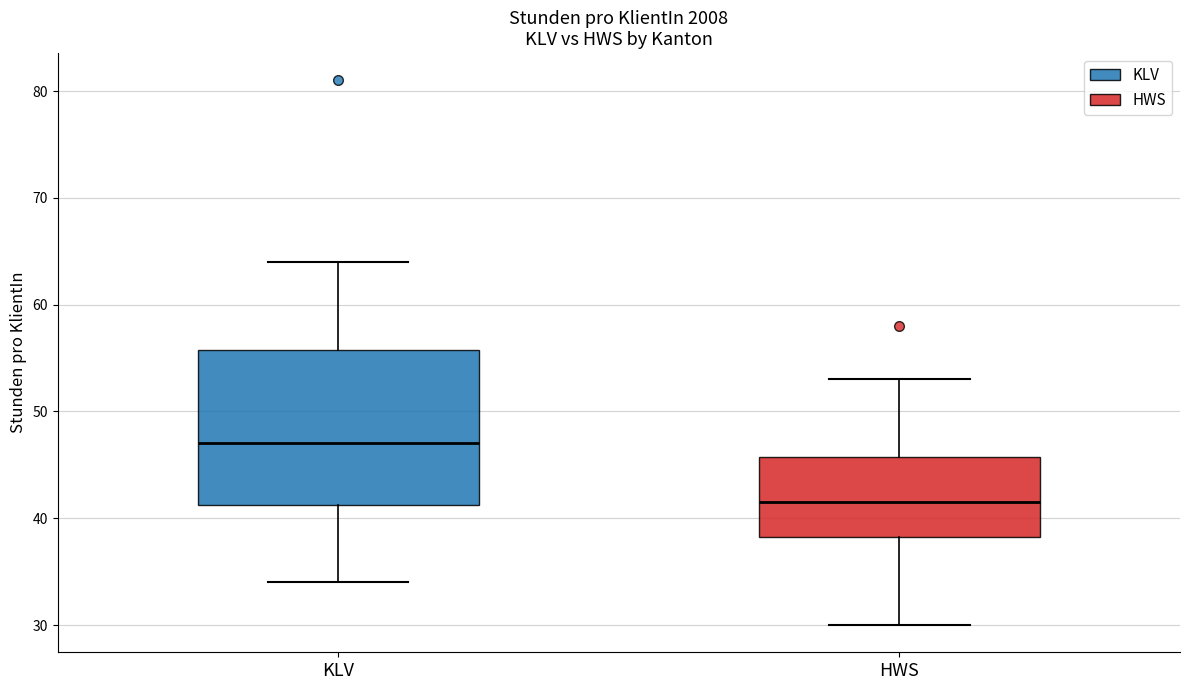

Comparing the boxes themselves (not the whiskers), which one is the tallest?

KLV